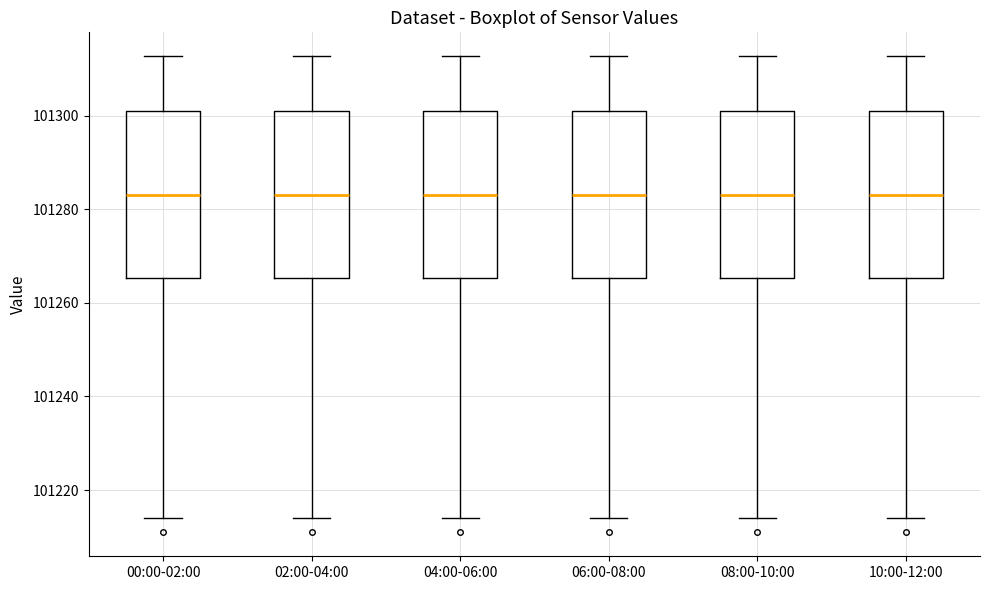

Reading left to right, read every box against the y-axis: the position of its median line, the range the box covers, and the ends of its whiskers. The values are not printed on the chart, so give them approximately, as read against the axis.

00:00-02:00: median 101282, box 101266 to 101300, whiskers 101214 to 101312
02:00-04:00: median 101282, box 101266 to 101300, whiskers 101214 to 101312
04:00-06:00: median 101282, box 101266 to 101300, whiskers 101214 to 101312
06:00-08:00: median 101282, box 101266 to 101300, whiskers 101214 to 101312
08:00-10:00: median 101282, box 101266 to 101300, whiskers 101214 to 101312
10:00-12:00: median 101282, box 101266 to 101300, whiskers 101214 to 101312